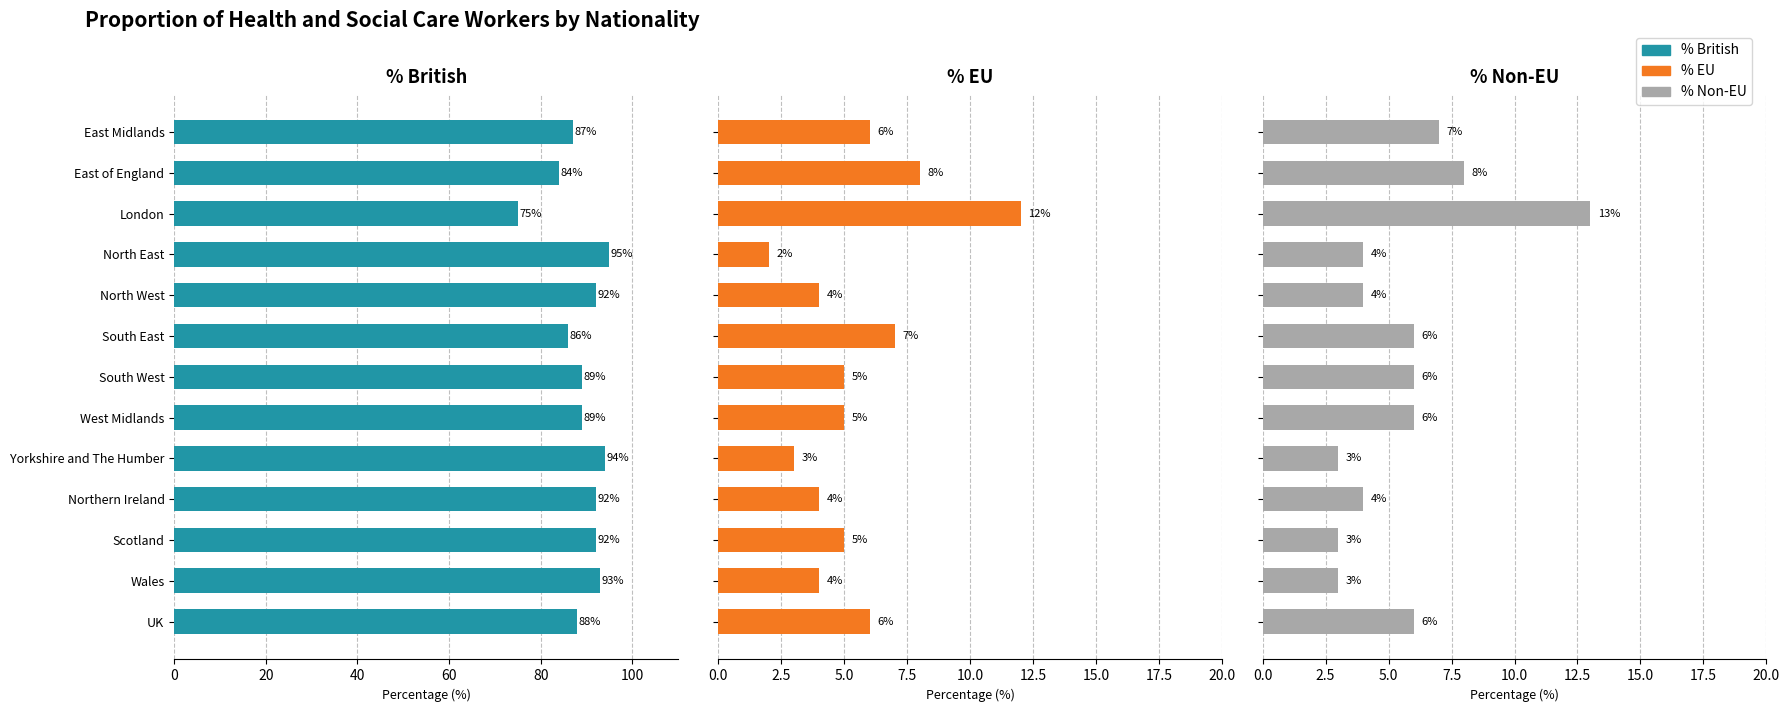

The % Non-EU series shows 10 at East Midlands. True or false?

False